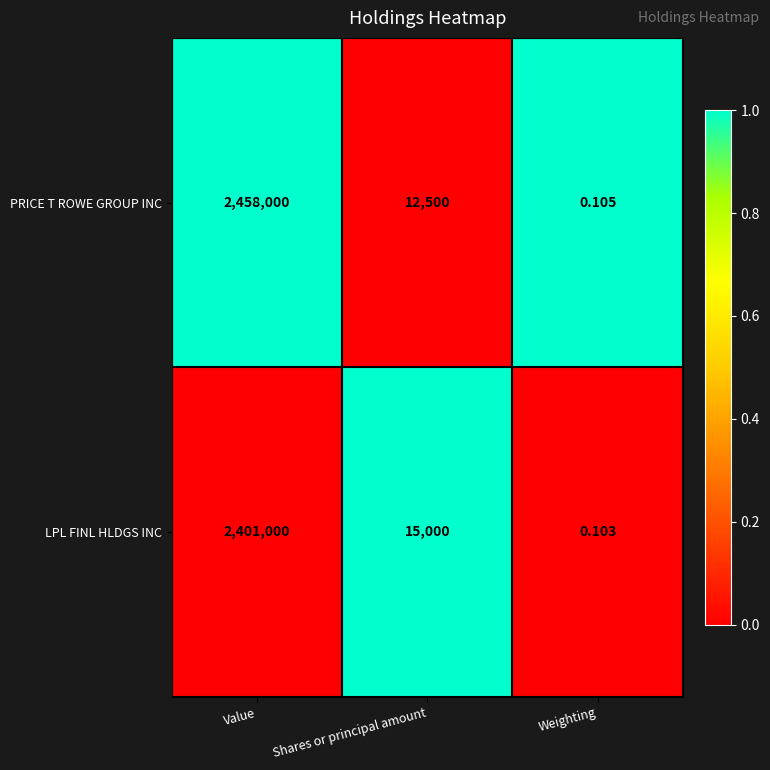

Which series has the largest total across all categories?

PRICE T ROWE GROUP INC